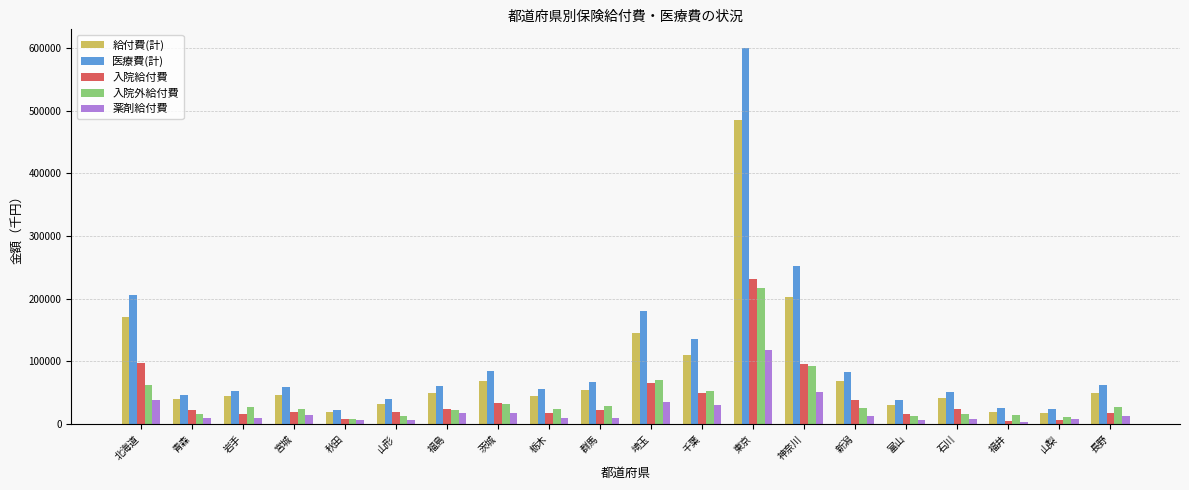

What is the difference between the maximum and minimum values in the 入院外給付費 series?

208561.8